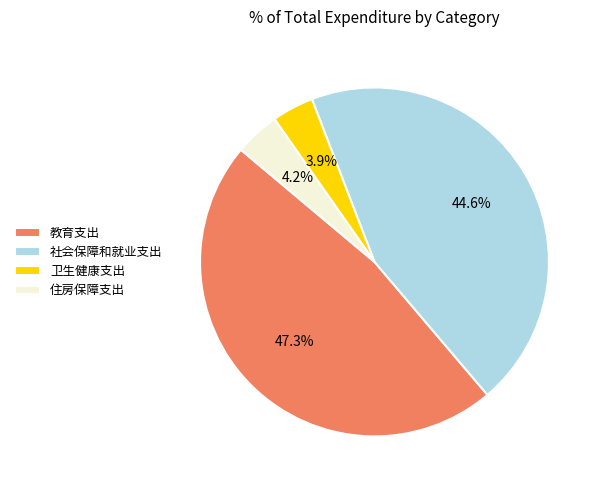

Approximately how many times larger is the value at 卫生健康支出 compared to 社会保障和就业支出?

0.1